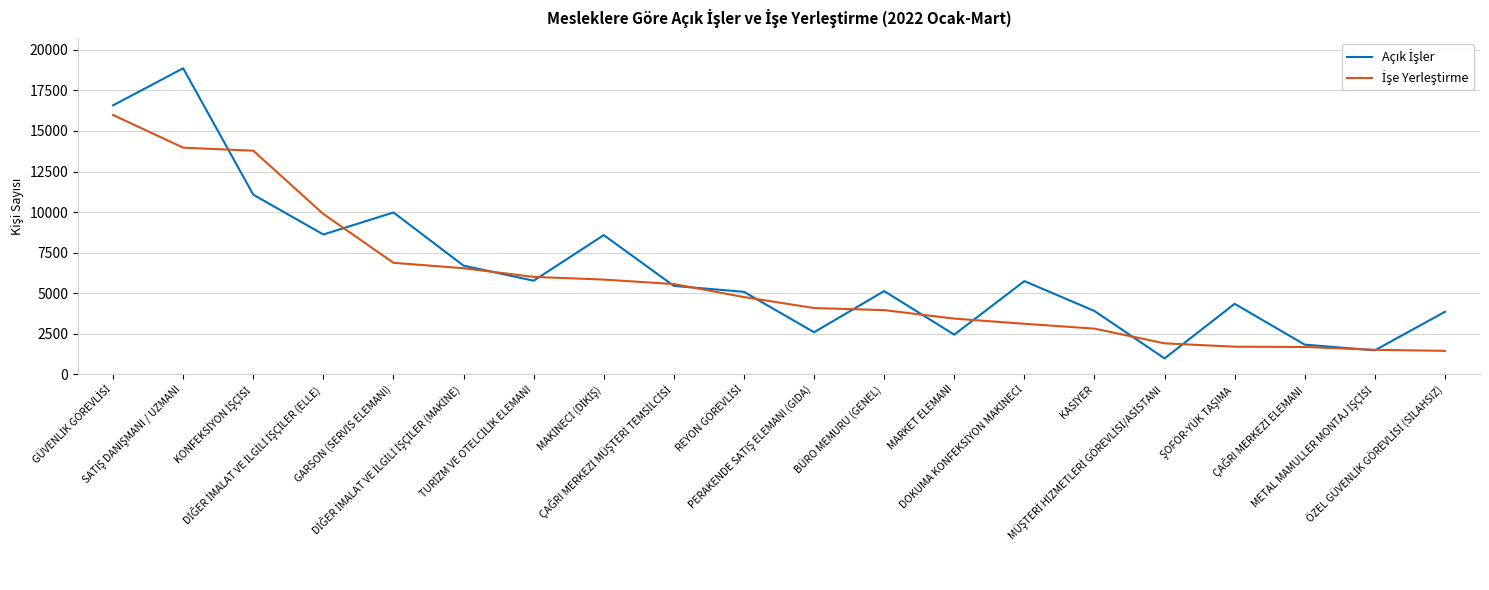

What is the minimum value shown in the chart?

977